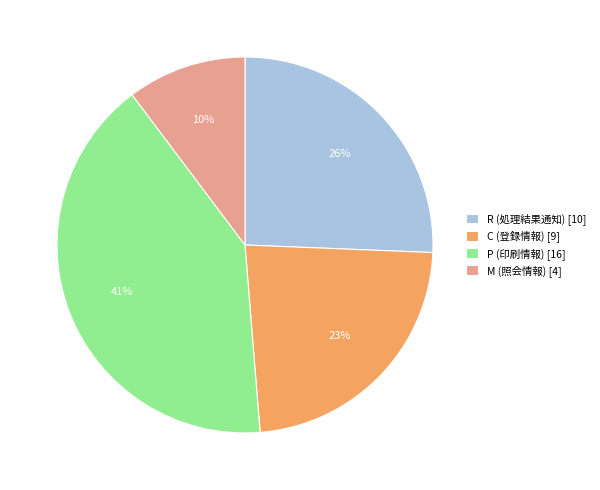

Combined, do C (登録情報) [9] and M (照会情報) [4] account for over 50%?

No